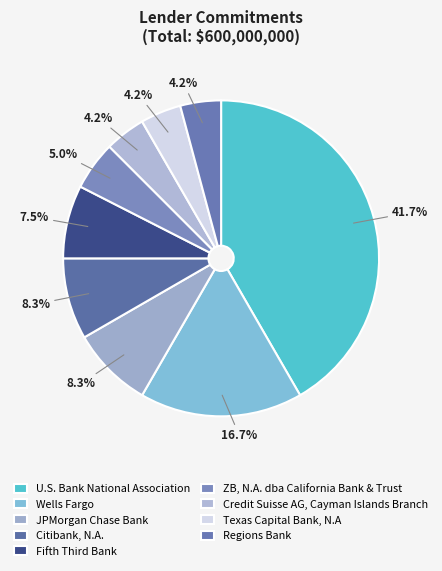

True or false: Texas Capital Bank, N.A accounts for 15% of the total.

False